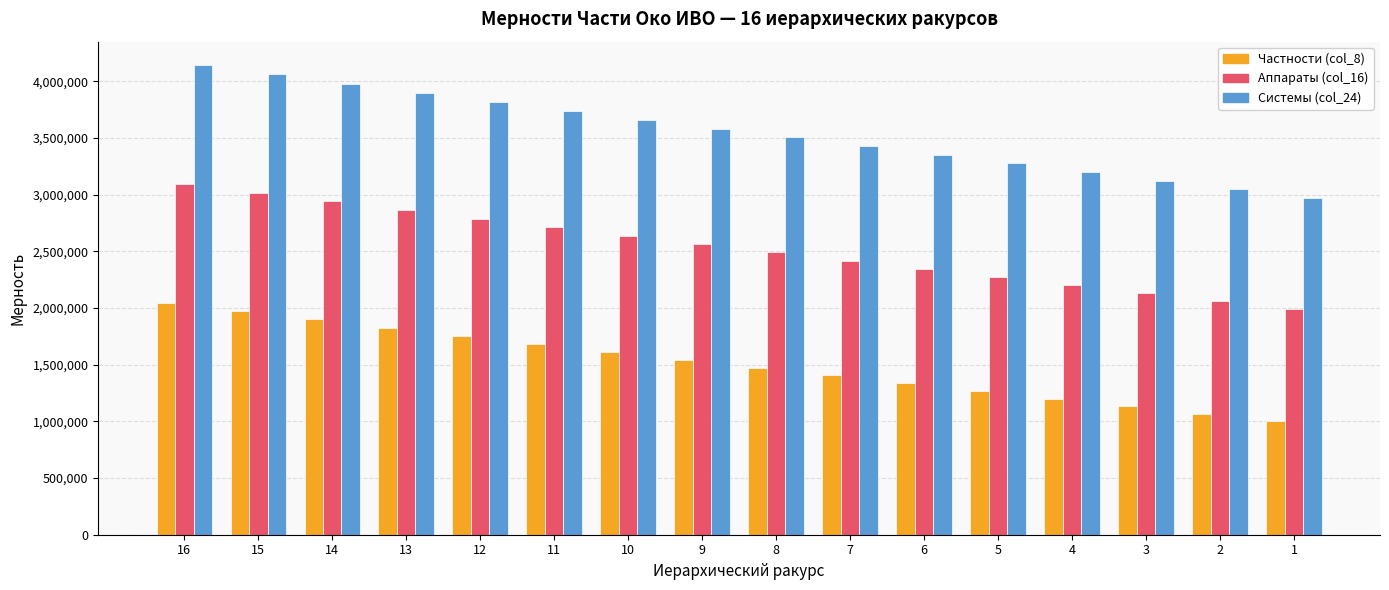

What is the total value across all series at 7?

7252908